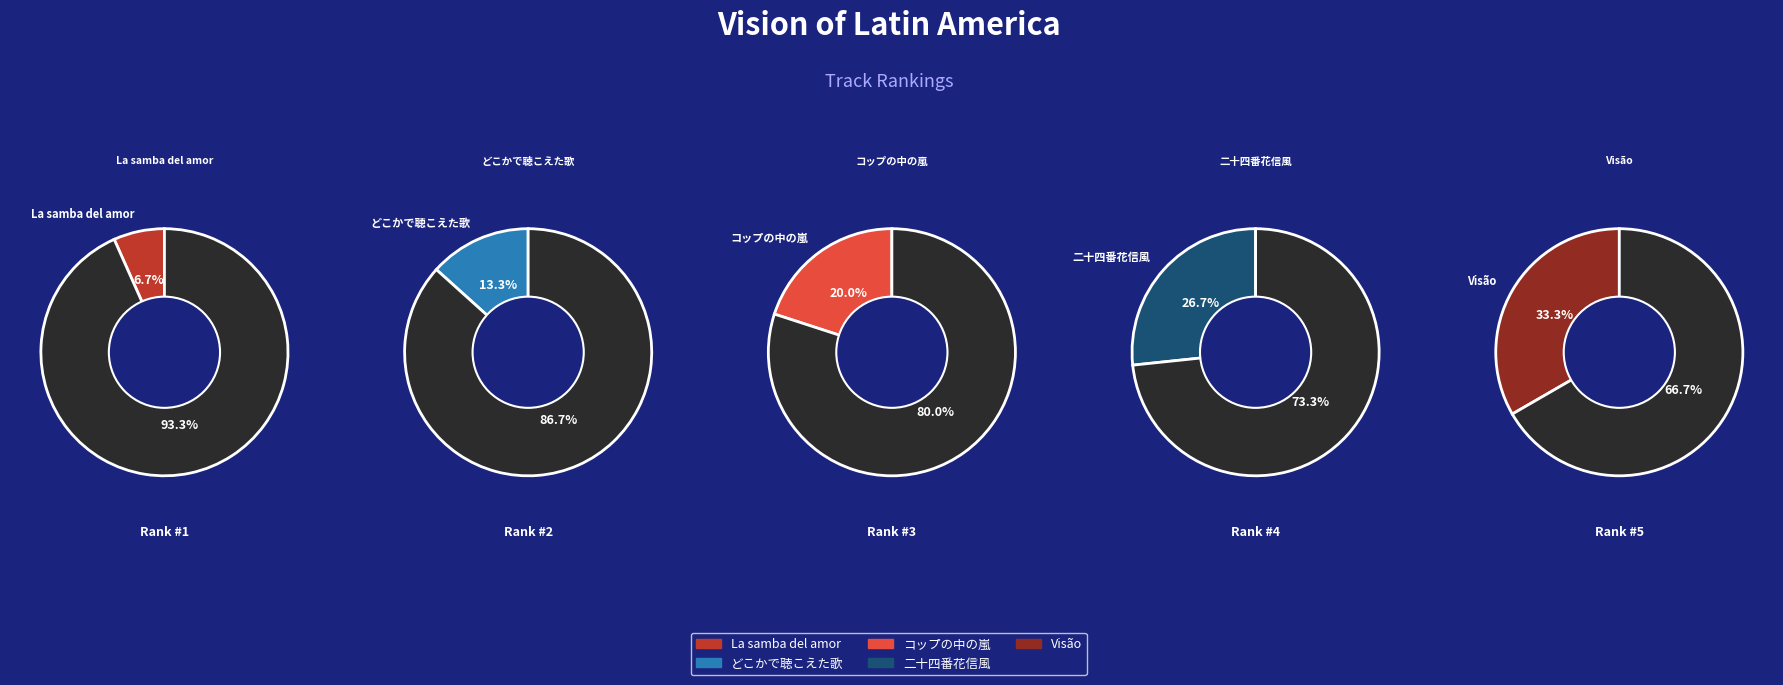

How many segments does this pie chart have?

5